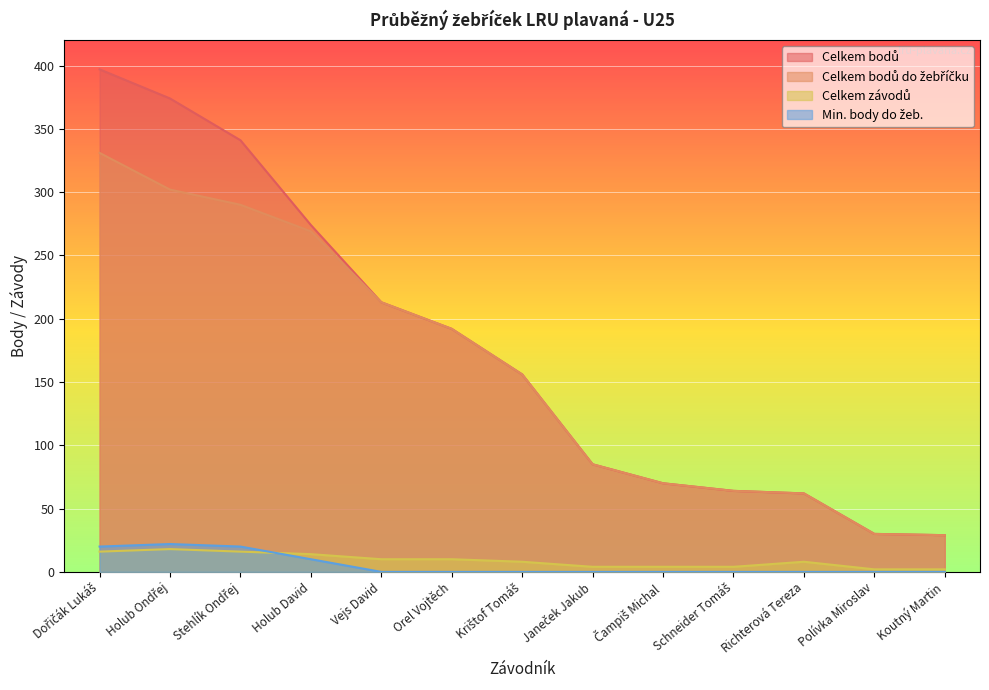

Which series has the largest total across all categories?

Celkem bodů